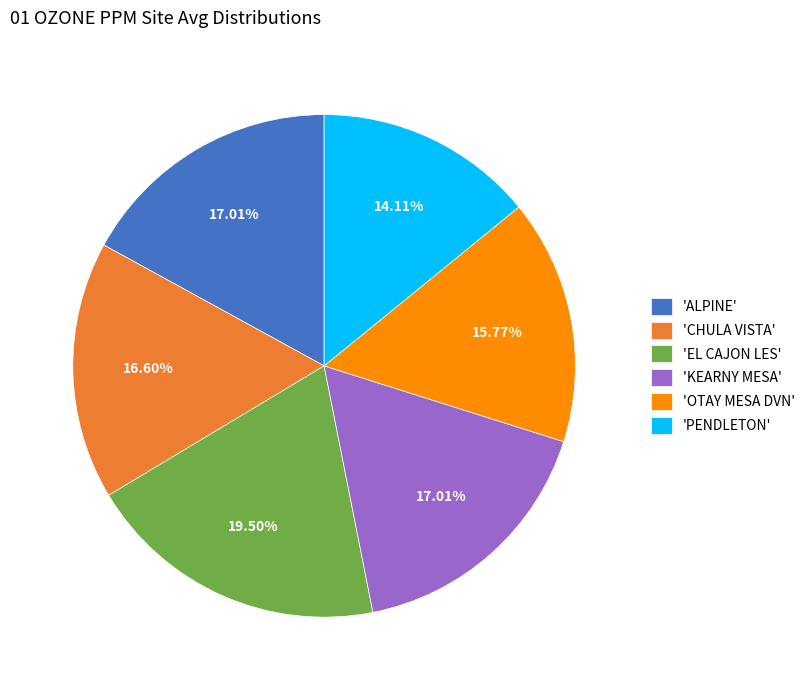

Combined, do 'ALPINE' and 'KEARNY MESA' account for over 50%?

No